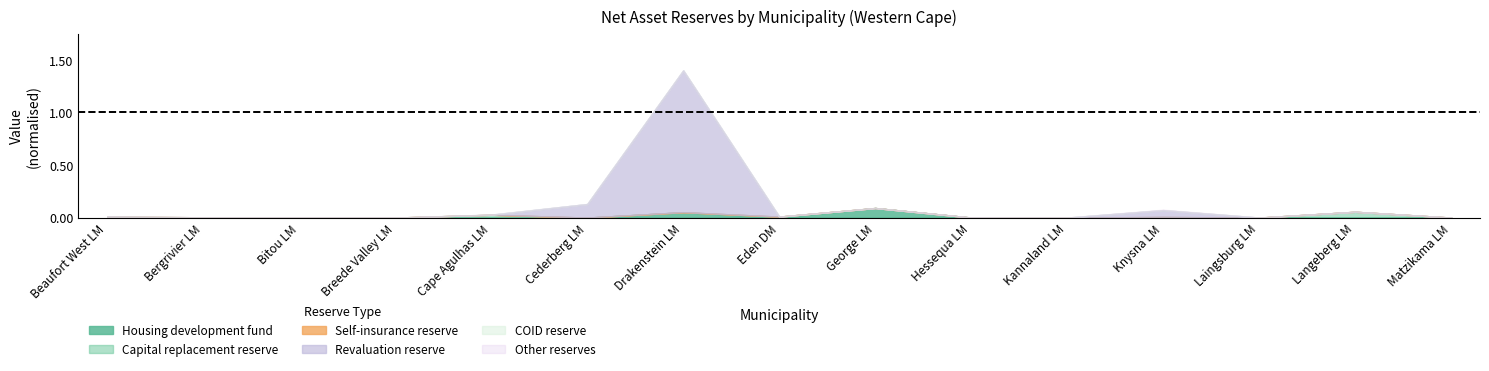

List the series in order of their peak value, highest first.

Revaluation reserve, Housing development fund, Capital replacement reserve, Other reserves, COID reserve, Self-insurance reserve